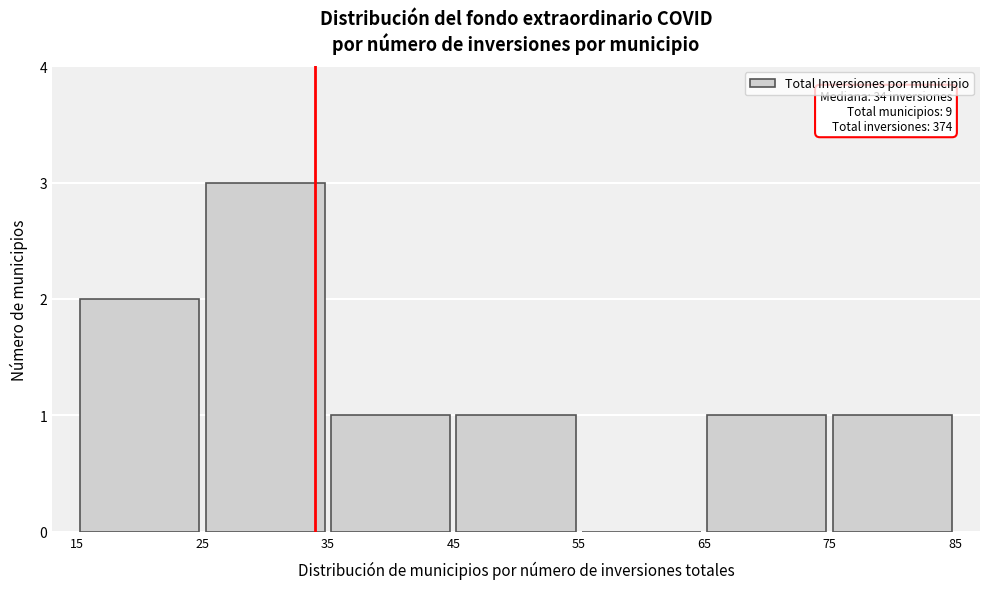

Which range on the x-axis has the tallest bar?

25 to 35